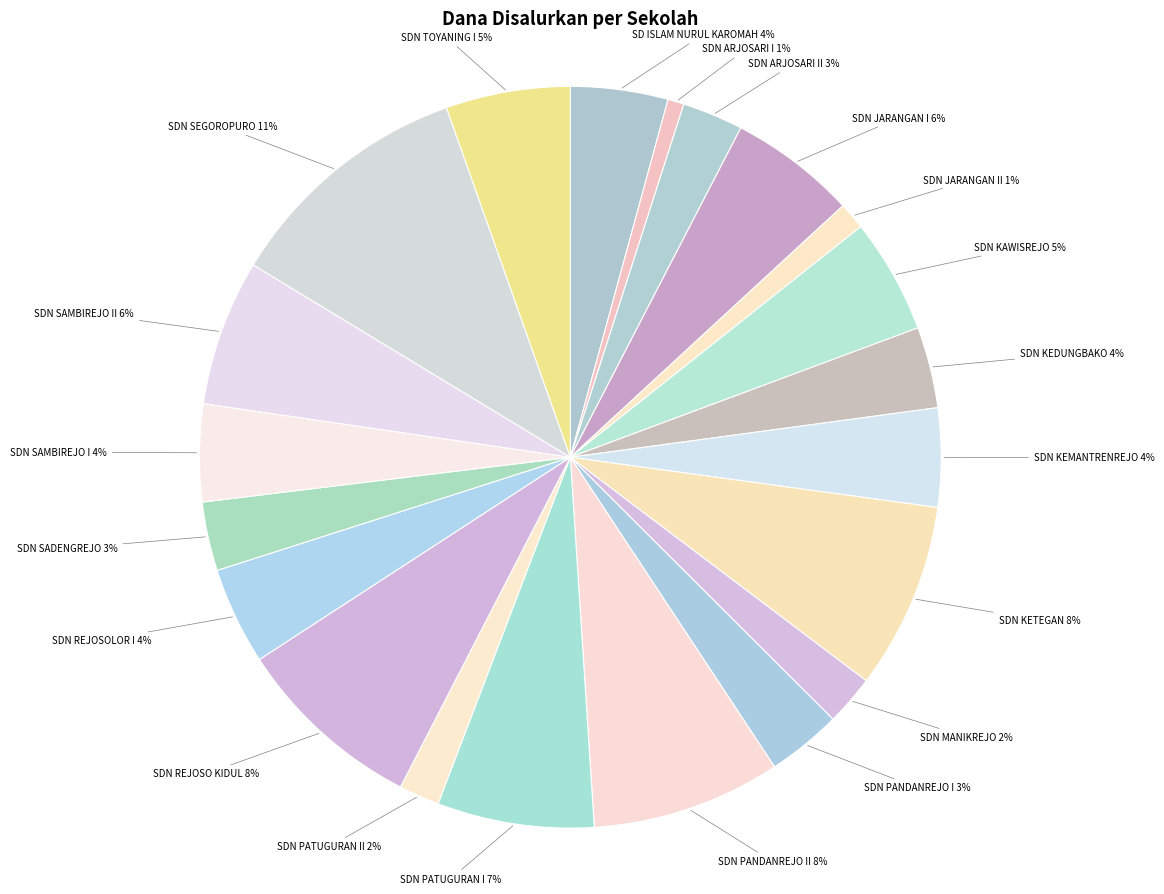

The SDN KETEGAN slice represents 1% of the pie. True or false?

False